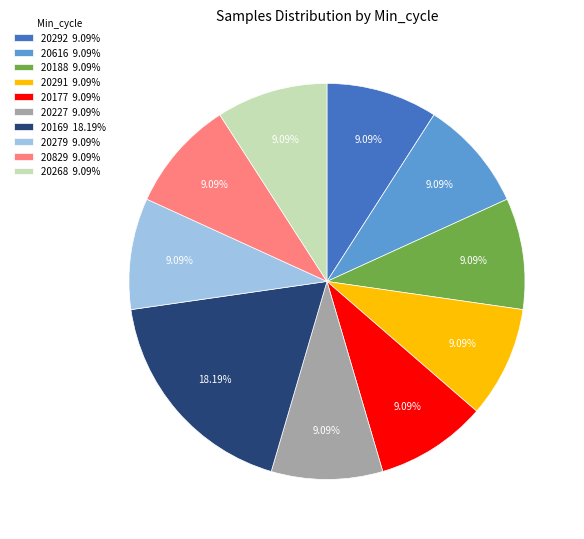

What is the ratio of the value at 20268 9.09% to the value at 20188 9.09%?

1.0